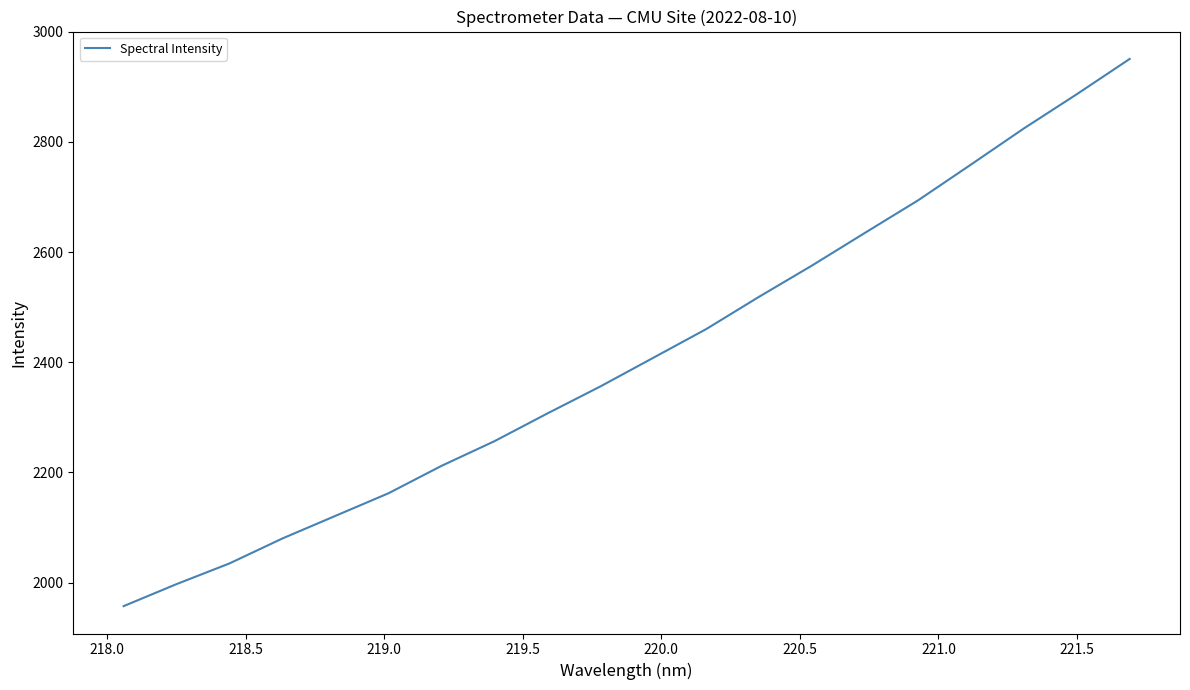

What is the difference between the maximum and minimum values?

993.3